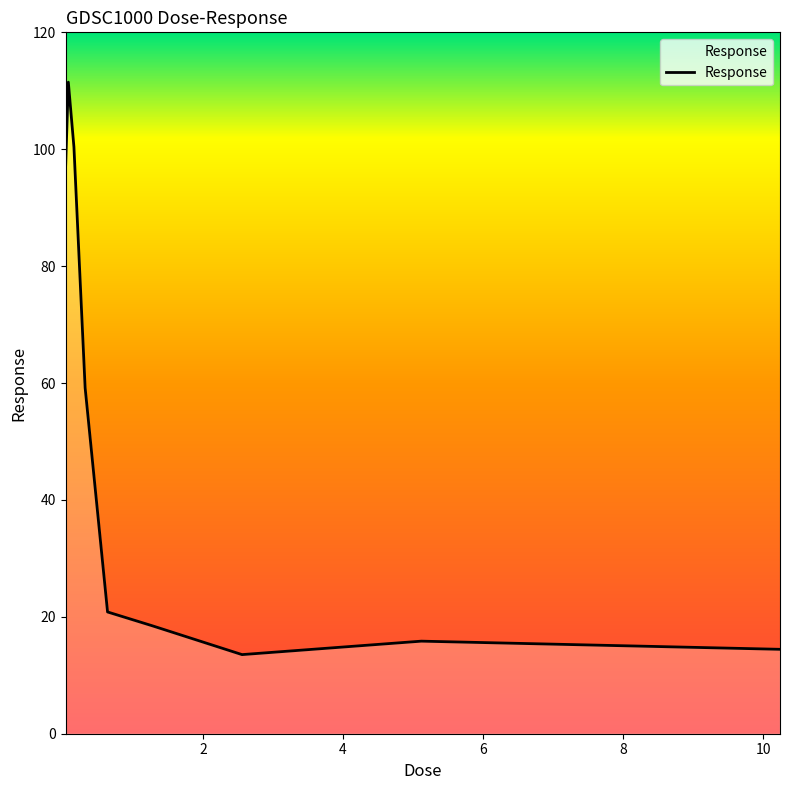

What is the minimum value shown in the chart?

13.5